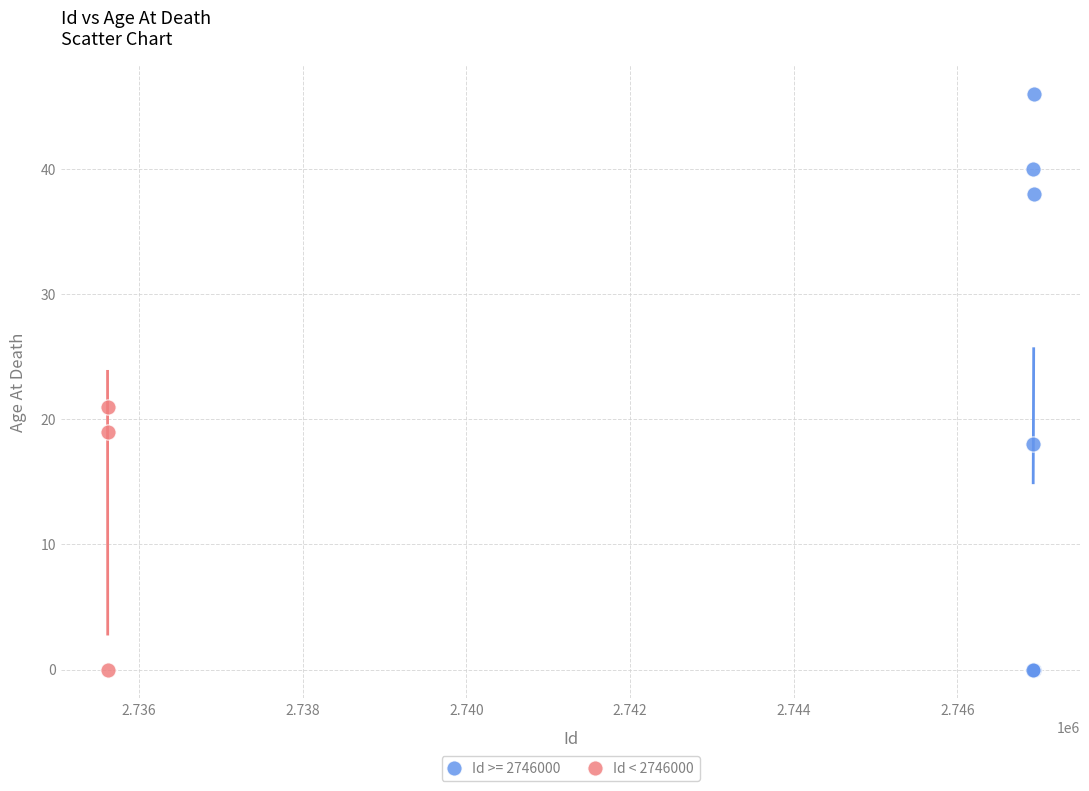

Which series has the widest spread of Y values?

Id >= 2746000